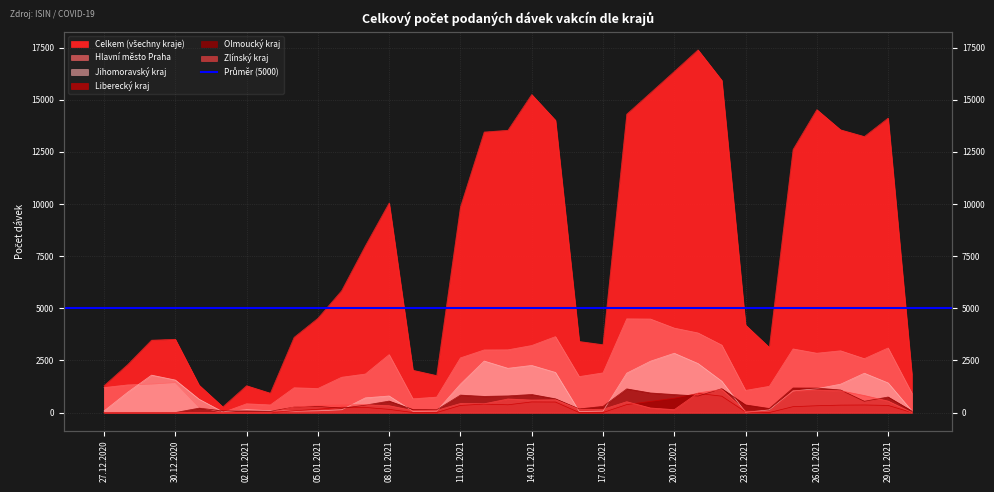

Reading left to right, list all the values displayed in this chart.

Celkem (všechny kraje): 27.12.2020=1286	28.12.2020=2303	29.12.2020=3470	30.12.2020=3515	31.12.2020=1313	01.01.2021=271	02.01.2021=1287	03.01.2021=927	04.01.2021=3606	05.01.2021=4519	06.01.2021=5842	07.01.2021=7997	08.01.2021=10051	09.01.2021=2028	10.01.2021=1774	11.01.2021=9857	12.01.2021=13456	13.01.2021=13540	14.01.2021=15254	15.01.2021=14020	16.01.2021=3408	17.01.2021=3254	18.01.2021=14312	19.01.2021=15334	20.01.2021=16358	21.01.2021=17396	22.01.2021=15936	23.01.2021=4198	24.01.2021=3125	25.01.2021=12617	26.01.2021=14530	27.01.2021=13561	28.01.2021=13239	29.01.2021=14123	30.01.2021=1829
Hlavní město Praha: 27.12.2020=1197	28.12.2020=1325	29.12.2020=1363	30.12.2020=1435	31.12.2020=252	01.01.2021=3	02.01.2021=420	03.01.2021=365	04.01.2021=1188	05.01.2021=1152	06.01.2021=1692	07.01.2021=1847	08.01.2021=2779	09.01.2021=658	10.01.2021=740	11.01.2021=2621	12.01.2021=3002	13.01.2021=3008	14.01.2021=3214	15.01.2021=3641	16.01.2021=1724	17.01.2021=1902	18.01.2021=4495	19.01.2021=4485	20.01.2021=4051	21.01.2021=3818	22.01.2021=3236	23.01.2021=1062	24.01.2021=1257	25.01.2021=3051	26.01.2021=2846	27.01.2021=2962	28.01.2021=2584	29.01.2021=3097	30.01.2021=929
Jihomoravský kraj: 27.12.2020=74	28.12.2020=976	29.12.2020=1794	30.12.2020=1559	31.12.2020=639	01.01.2021=31	02.01.2021=138	03.01.2021=89	04.01.2021=65	05.01.2021=82	06.01.2021=132	07.01.2021=704	08.01.2021=794	09.01.2021=60	10.01.2021=70	11.01.2021=1362	12.01.2021=2470	13.01.2021=2122	14.01.2021=2259	15.01.2021=1924	16.01.2021=50	17.01.2021=69	18.01.2021=1889	19.01.2021=2463	20.01.2021=2844	21.01.2021=2351	22.01.2021=1503	23.01.2021=13	24.01.2021=126	25.01.2021=1035	26.01.2021=1142	27.01.2021=1360	28.01.2021=1885	29.01.2021=1421	30.01.2021=76
Liberecký kraj: 27.12.2020=2	28.12.2020=0	29.12.2020=0	30.12.2020=0	31.12.2020=0	01.01.2021=0	02.01.2021=1	03.01.2021=0	04.01.2021=84	05.01.2021=157	06.01.2021=255	07.01.2021=244	08.01.2021=152	09.01.2021=0	10.01.2021=0	11.01.2021=342	12.01.2021=403	13.01.2021=371	14.01.2021=508	15.01.2021=503	16.01.2021=0	17.01.2021=0	18.01.2021=381	19.01.2021=534	20.01.2021=685	21.01.2021=918	22.01.2021=784	23.01.2021=30	24.01.2021=0	25.01.2021=282	26.01.2021=325	27.01.2021=355	28.01.2021=362	29.01.2021=341	30.01.2021=0
Olmoucký kraj: 27.12.2020=1	28.12.2020=0	29.12.2020=0	30.12.2020=0	31.12.2020=211	01.01.2021=79	02.01.2021=79	03.01.2021=61	04.01.2021=260	05.01.2021=297	06.01.2021=203	07.01.2021=356	08.01.2021=550	09.01.2021=144	10.01.2021=132	11.01.2021=837	12.01.2021=774	13.01.2021=798	14.01.2021=866	15.01.2021=658	16.01.2021=174	17.01.2021=295	18.01.2021=1135	19.01.2021=939	20.01.2021=863	21.01.2021=792	22.01.2021=1144	23.01.2021=365	24.01.2021=194	25.01.2021=1178	26.01.2021=1174	27.01.2021=1081	28.01.2021=541	29.01.2021=745	30.01.2021=76
Zlínský kraj: 27.12.2020=1	28.12.2020=0	29.12.2020=0	30.12.2020=1	31.12.2020=0	01.01.2021=1	02.01.2021=0	03.01.2021=0	04.01.2021=261	05.01.2021=340	06.01.2021=367	07.01.2021=375	08.01.2021=328	09.01.2021=97	10.01.2021=103	11.01.2021=433	12.01.2021=421	13.01.2021=650	14.01.2021=599	15.01.2021=613	16.01.2021=153	17.01.2021=155	18.01.2021=520	19.01.2021=218	20.01.2021=138	21.01.2021=941	22.01.2021=1105	23.01.2021=61	24.01.2021=66	25.01.2021=1048	26.01.2021=1078	27.01.2021=1045	28.01.2021=815	29.01.2021=550	30.01.2021=0